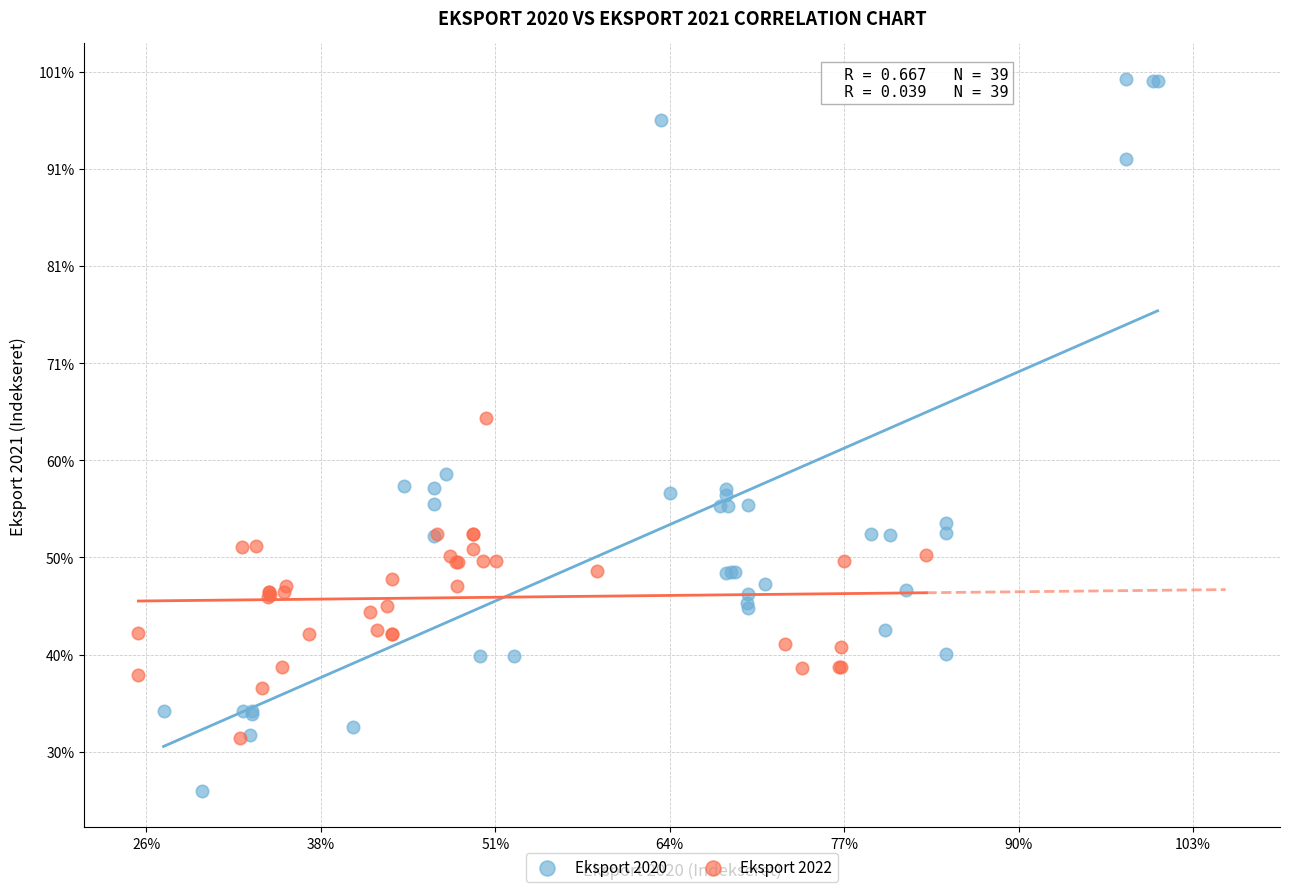

Which series contains the lowest Y value?

Eksport 2020